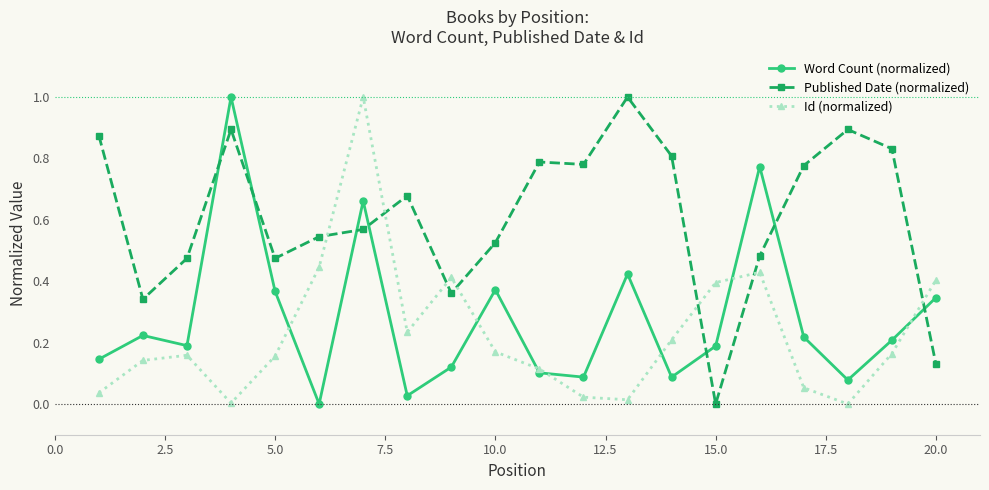

True or false: Published Date (normalized) has more than 1 points higher than both neighbors.

True